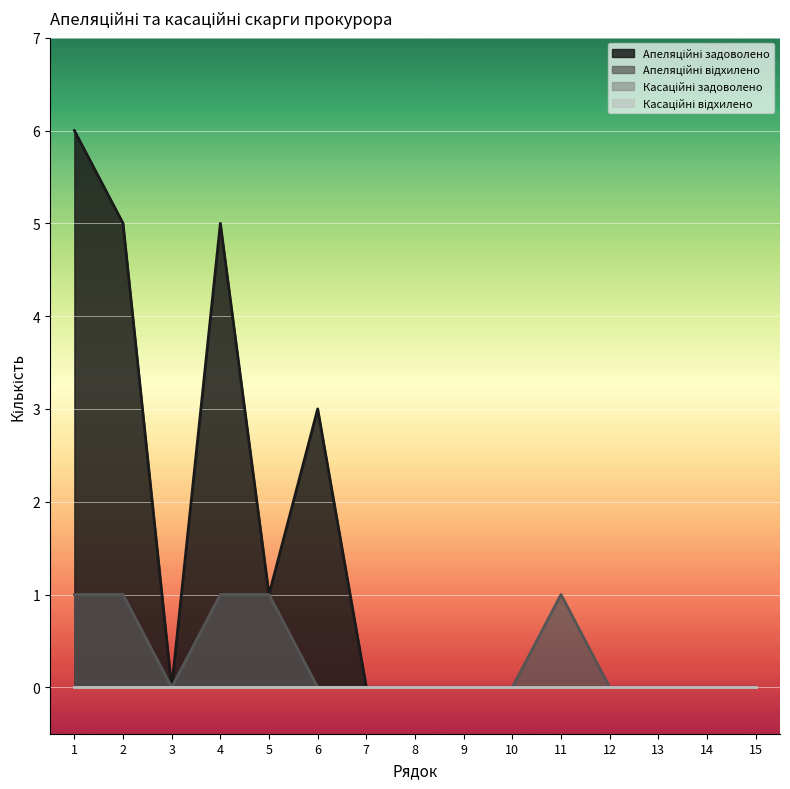

How many lines are shown in the chart?

4